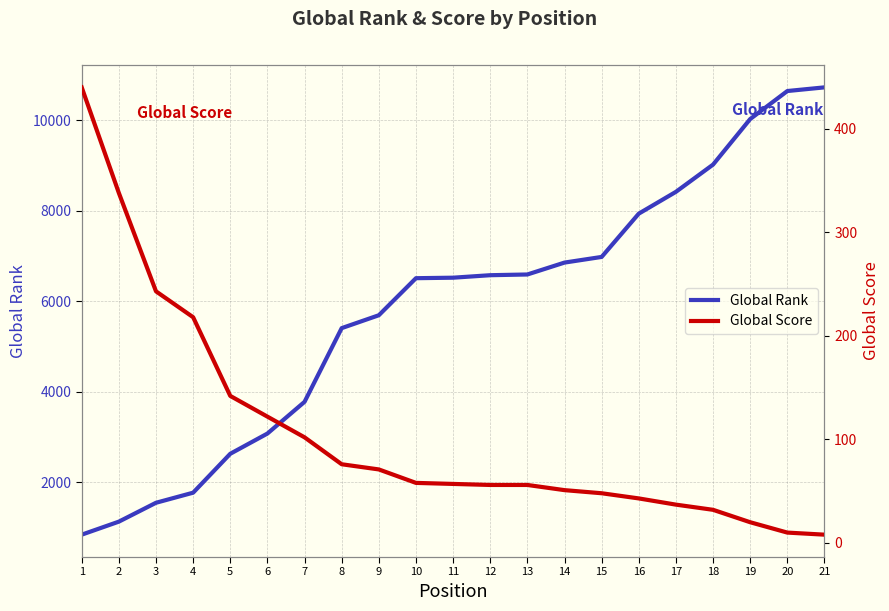

What is the sum of the Global Score values at 8 and 17?

113